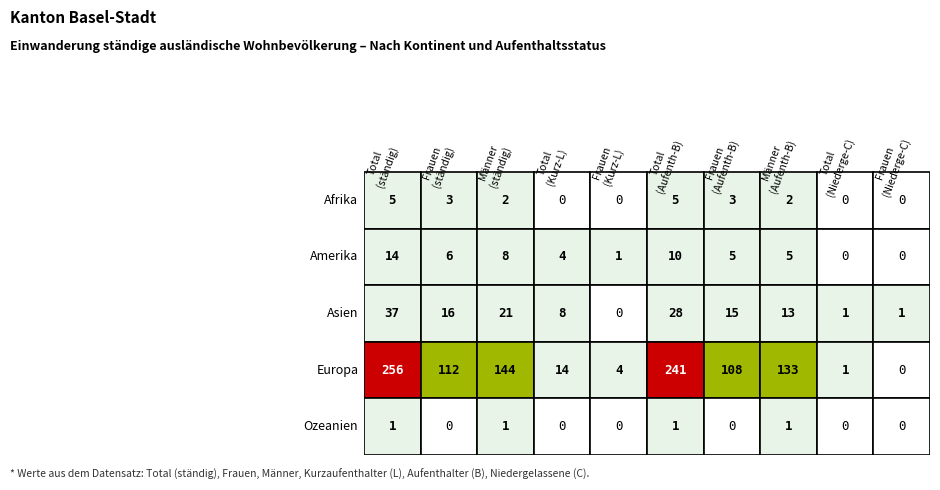

How many categories are shown in the chart?

10